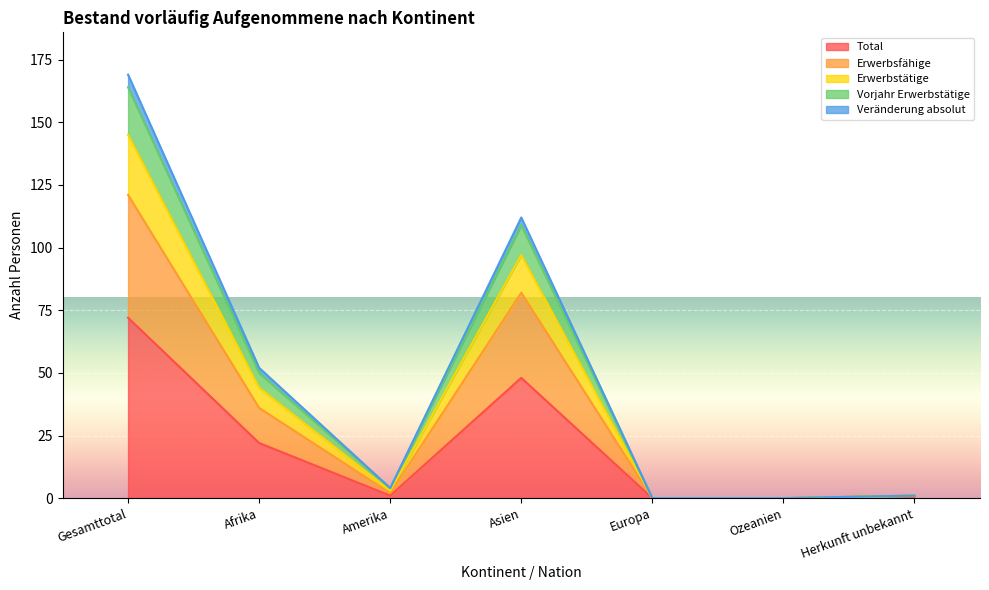

How many lines are shown in the chart?

5